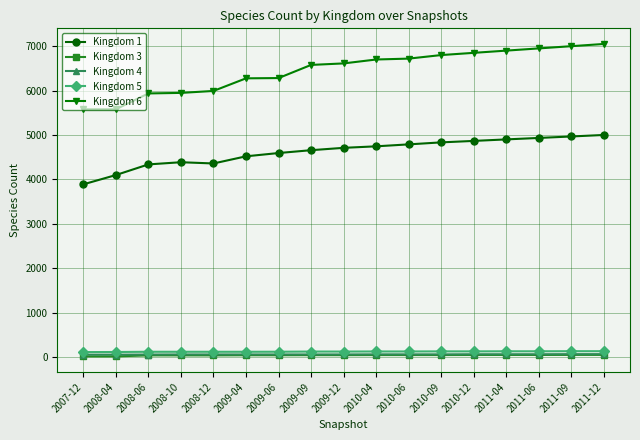

Is the value of Kingdom 6 at 2009-12 greater than the value of Kingdom 3 at 2008-04?

Yes